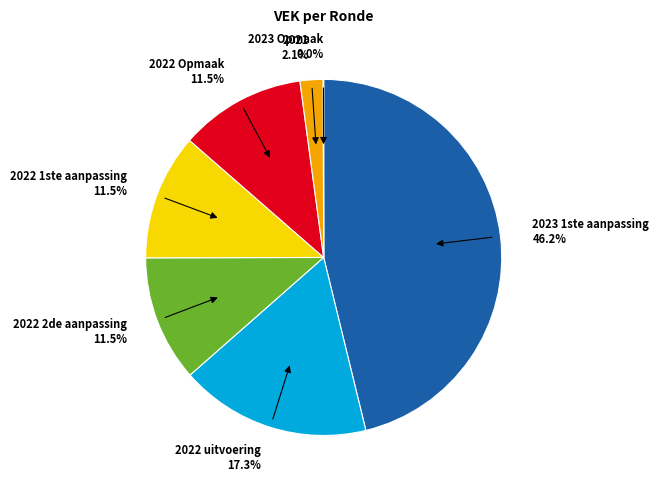

Is there a majority slice in this chart?

No